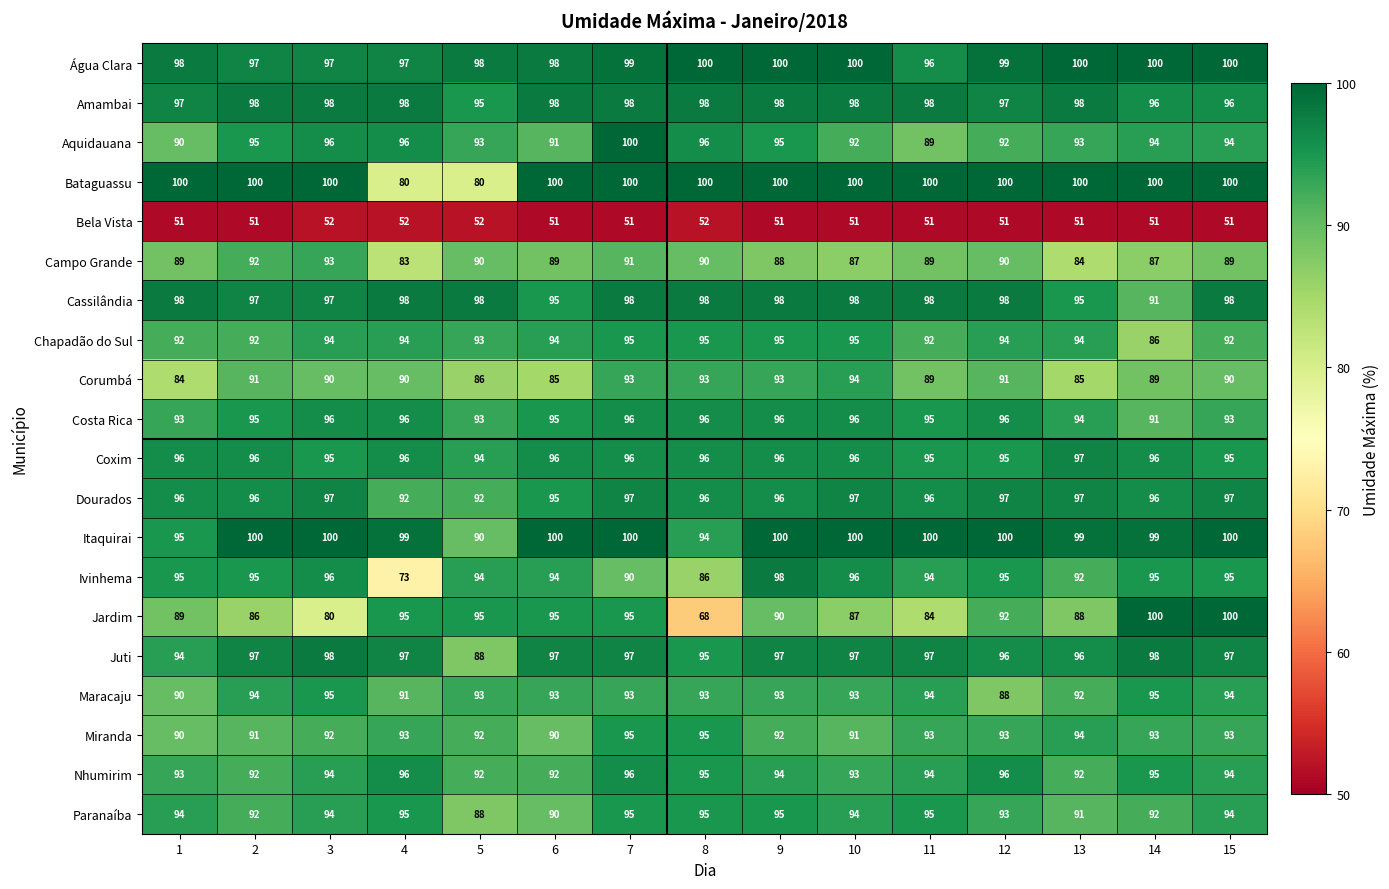

Which series has the largest total across all categories?

Água Clara